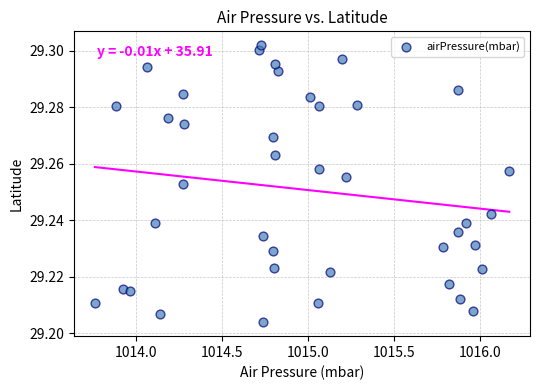

What is the range of X values (max minus min)?

2.4